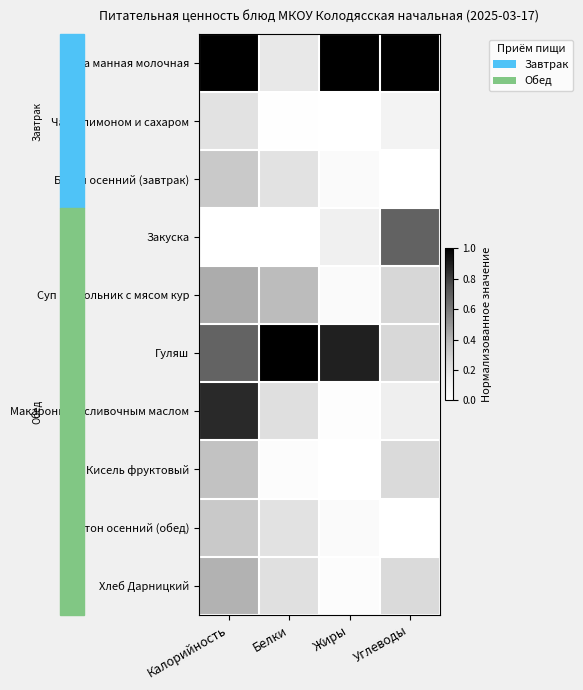

At which category does the chart reach its minimum across all series?

Жиры